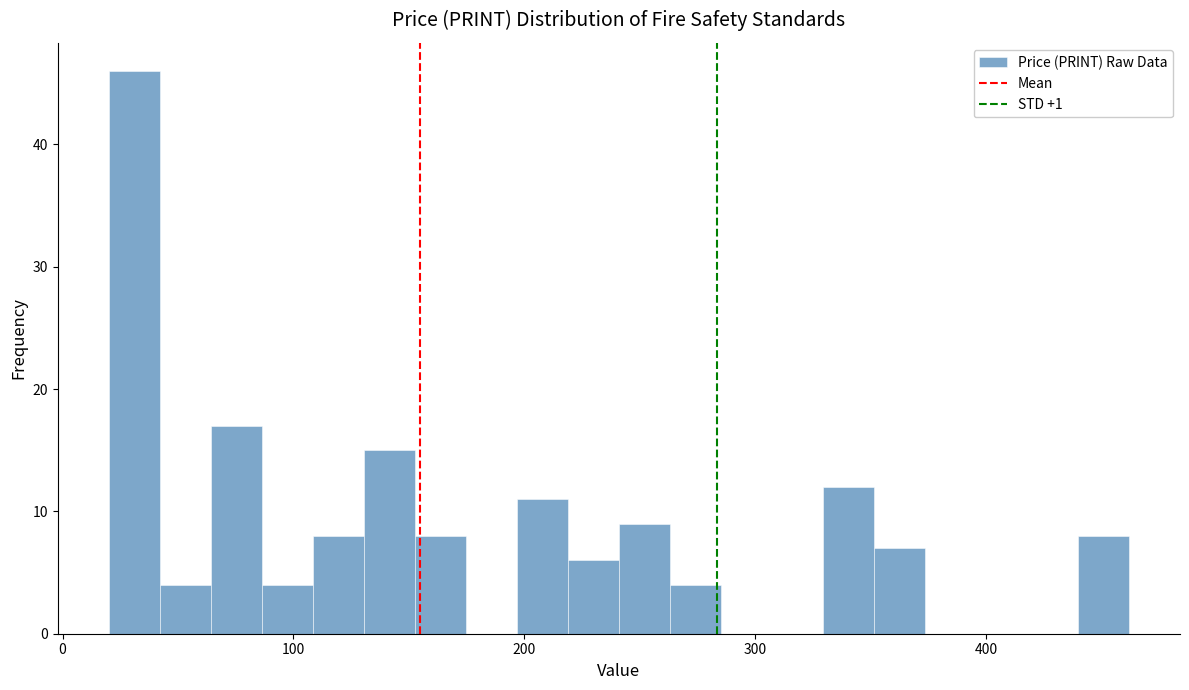

Read against the x-axis, roughly where is the centre of the tallest bar?

30